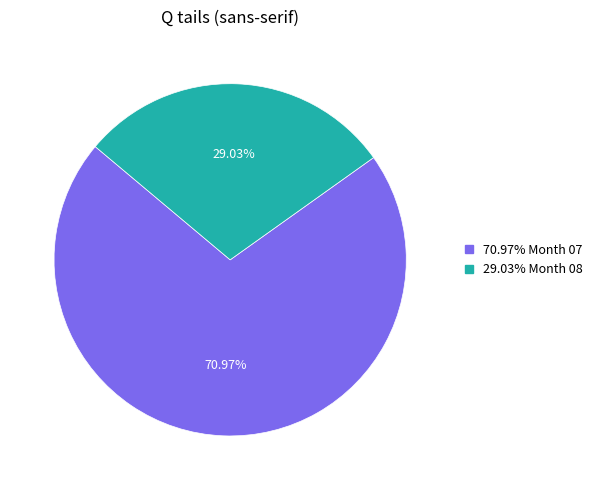

How many slices are in this pie chart?

2